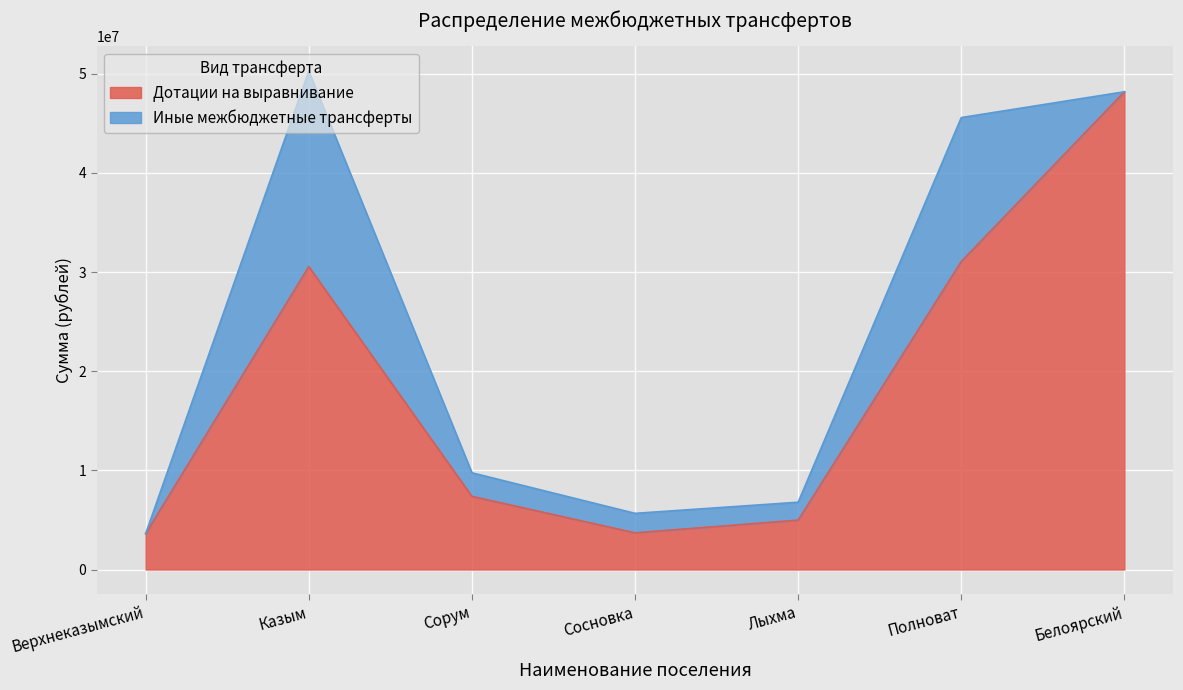

Reading right to left, list all the values displayed in this chart.

48181600	31064600	4982900	3700800	7379600	30550200	3614800